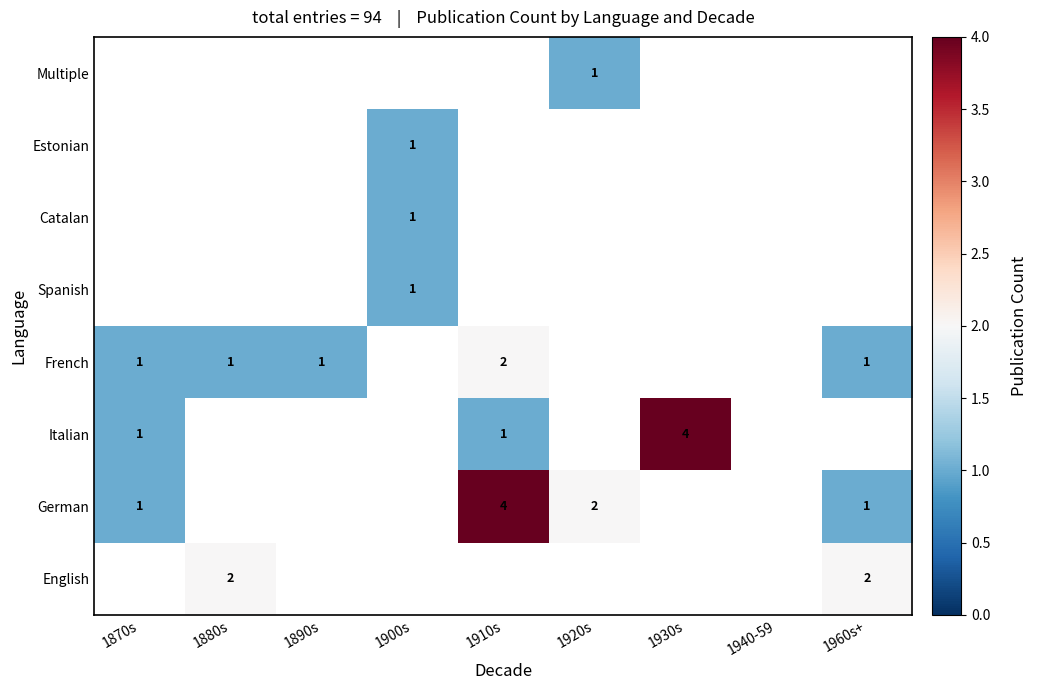

True or false: Italian has a value of 1 at 1870s.

True